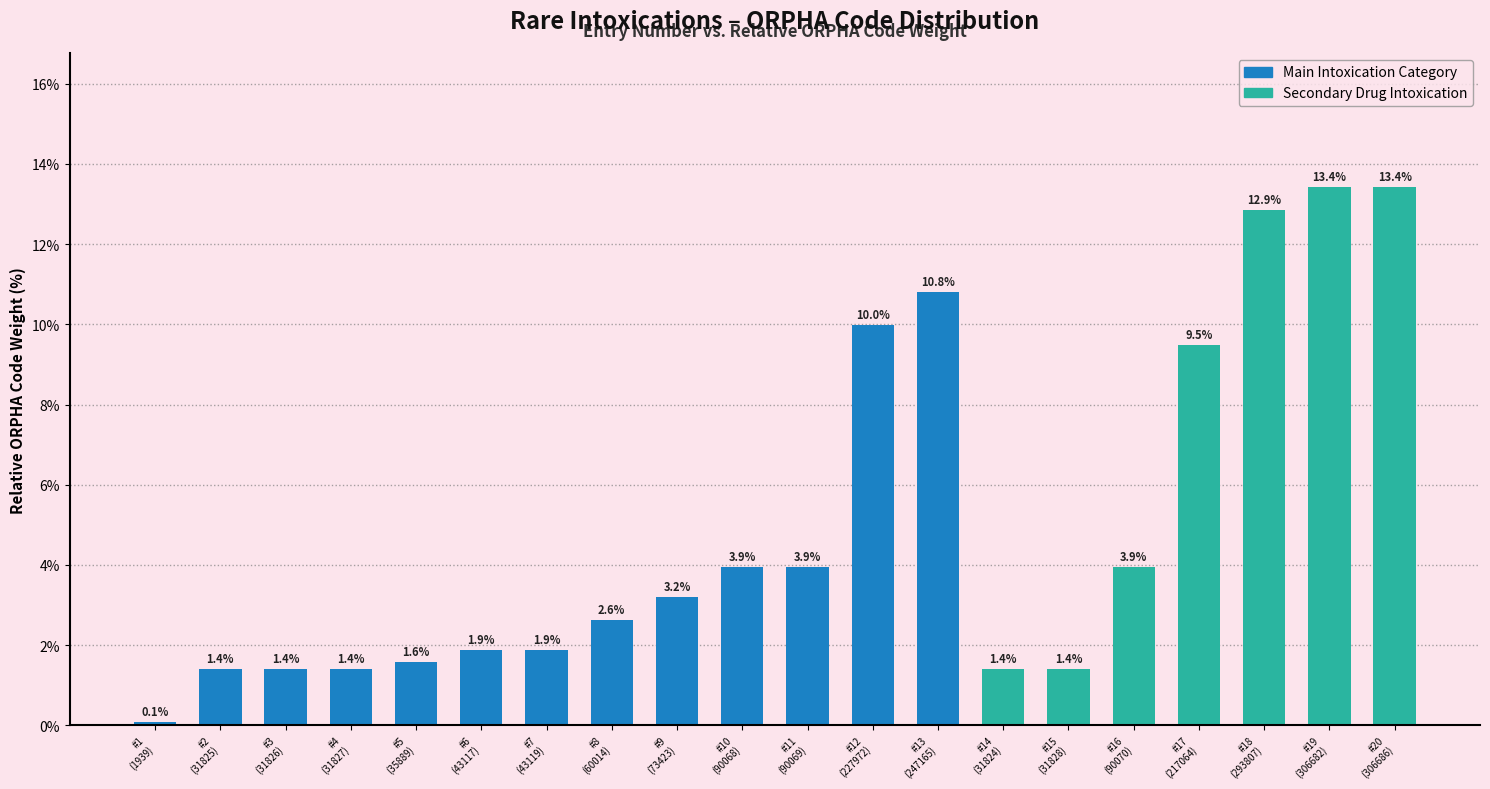

What is the difference between the maximum and second lowest values?

12.0